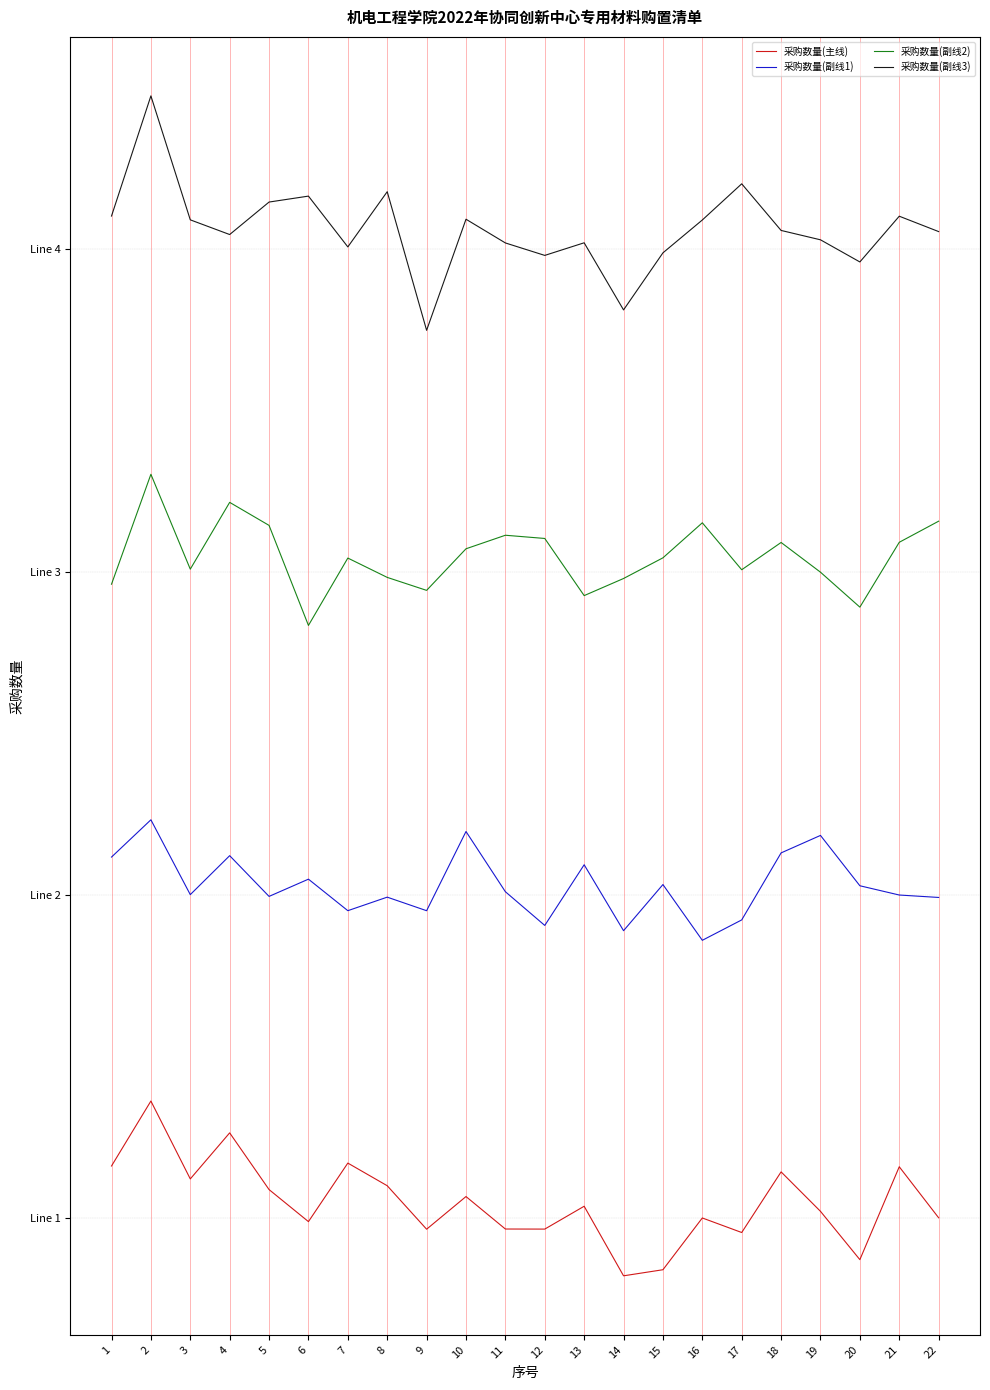

Does the chart have visible grid lines?

Yes